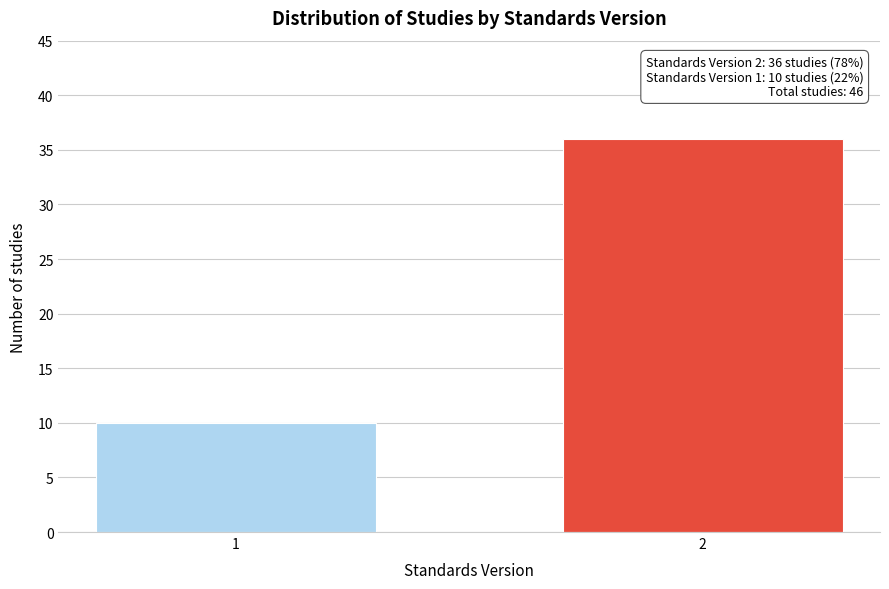

Reading left to right, extract all data points from this chart.

1=10	2=36